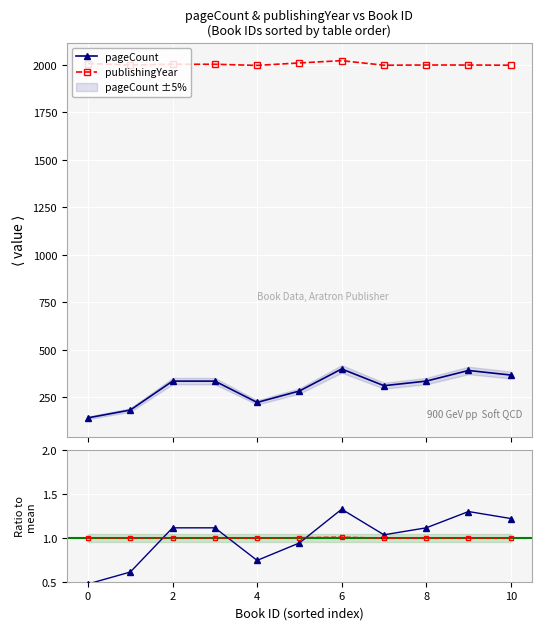

What is the maximum value for publishingYear?

2021